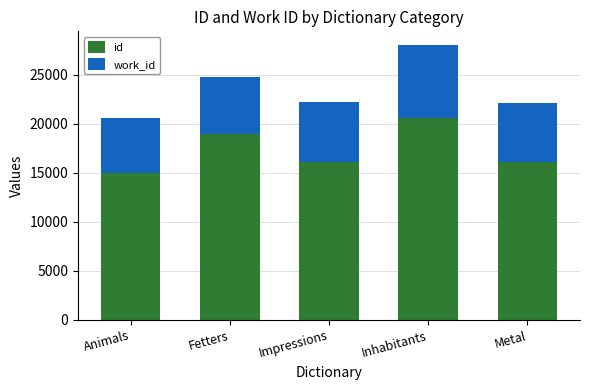

Which series has the widest spread of values?

id